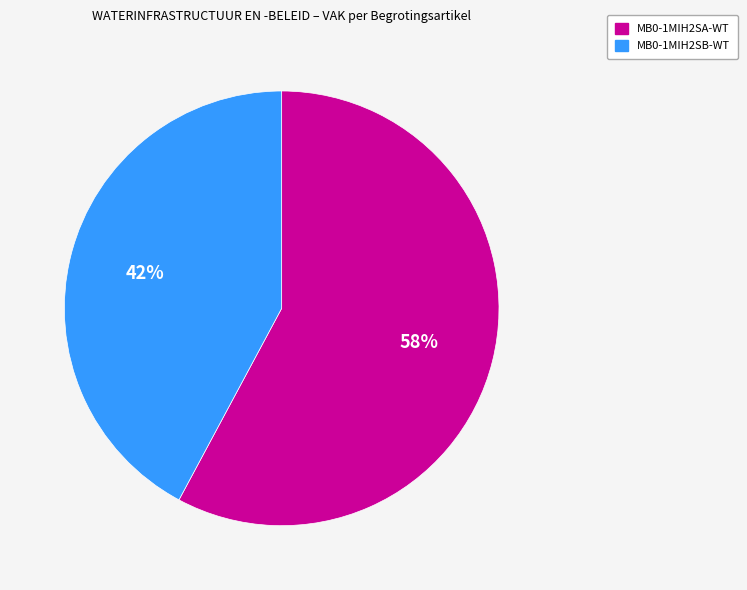

To the nearest percent, what is the combined percentage of MB0-1MIH2SA-WT and MB0-1MIH2SB-WT?

100%